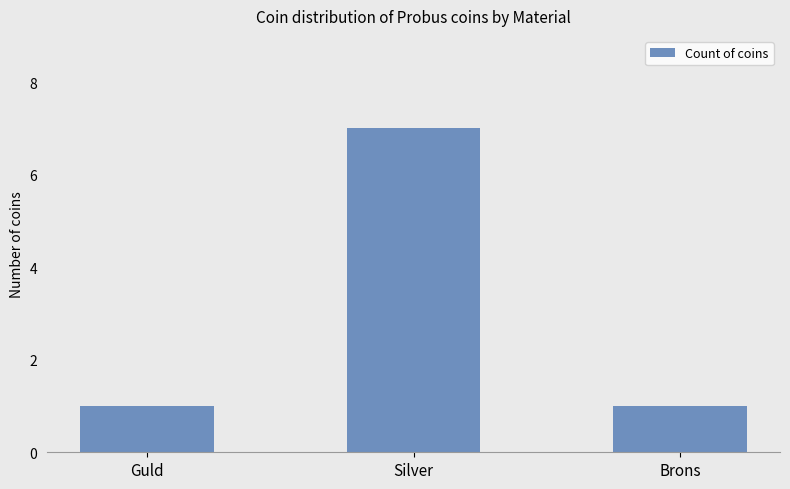

Is it true that the value at Guld is 1?

True